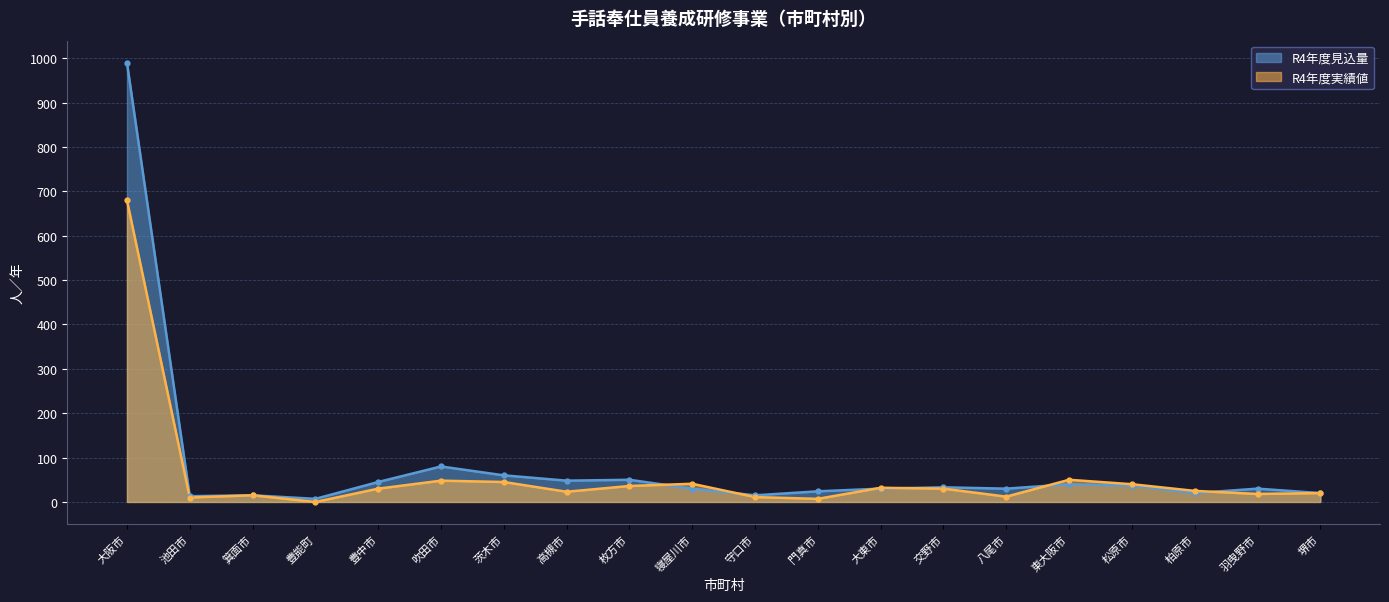

At which label is R4年度実績値 closest to 340?

東大阪市